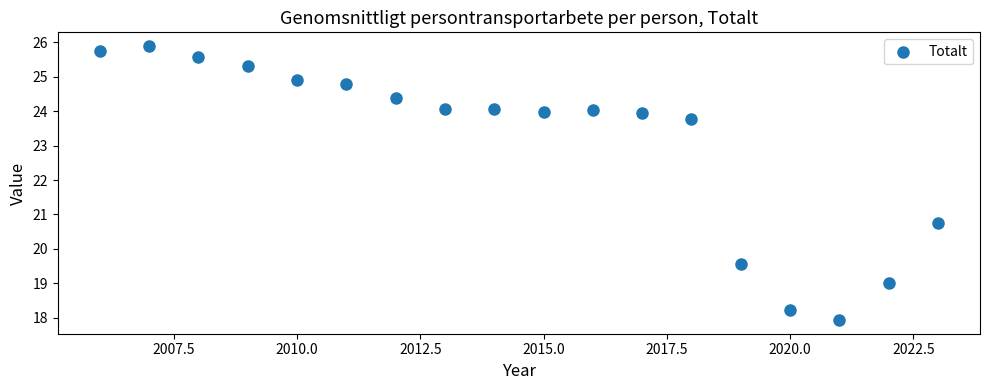

What is the range of X values (max minus min)?

17.0